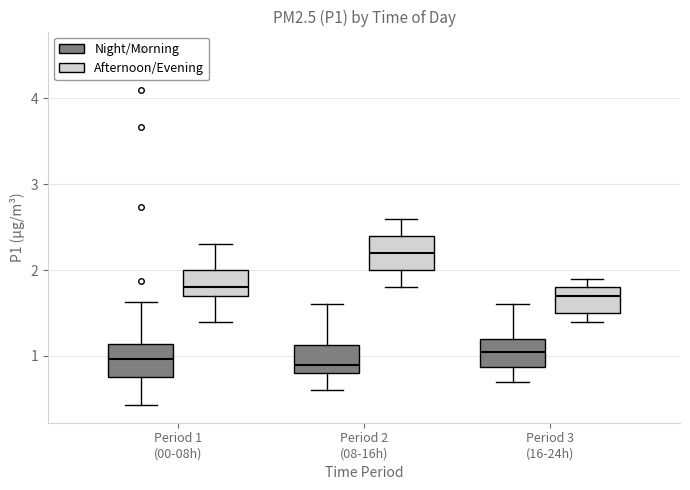

Which box has the highest median line?

Period 2 (08-16h) (Afternoon/Evening)